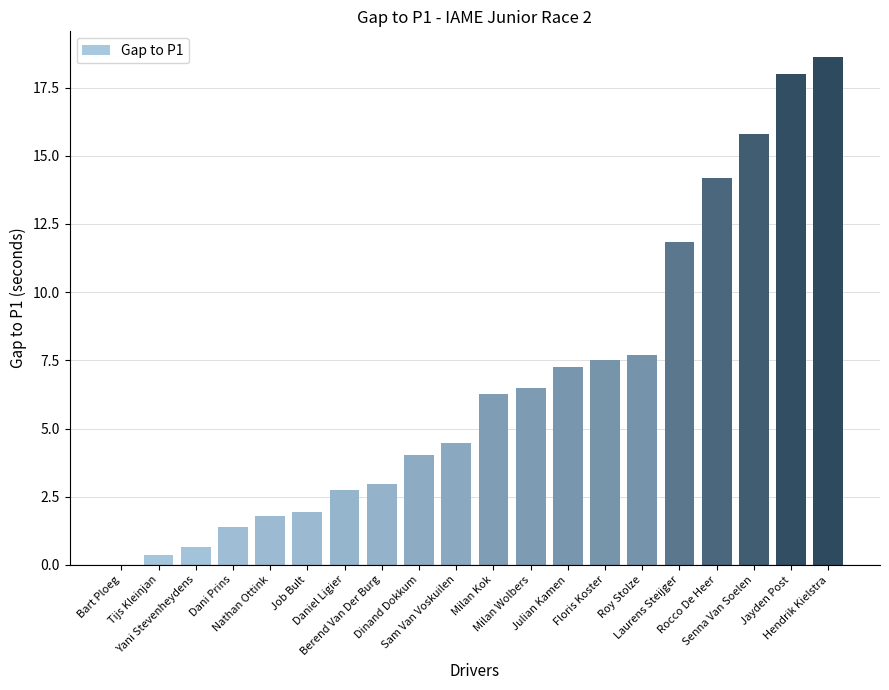

How many categories are shown in the chart?

20